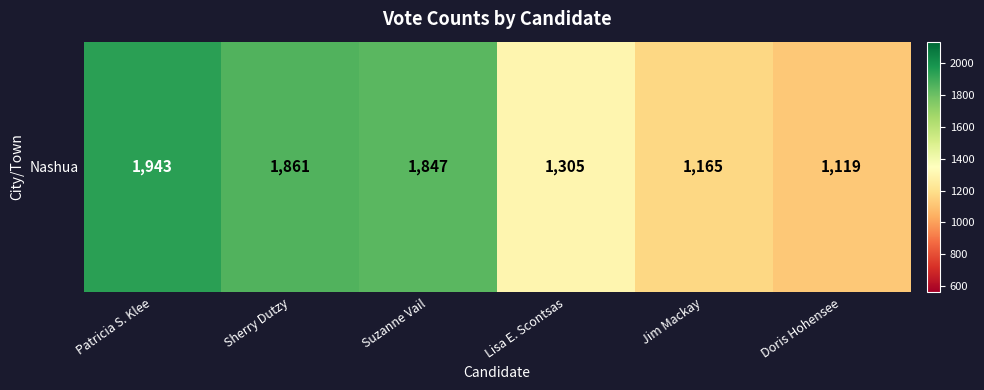

What is the difference between the values at Suzanne Vail and Patricia S. Klee?

96